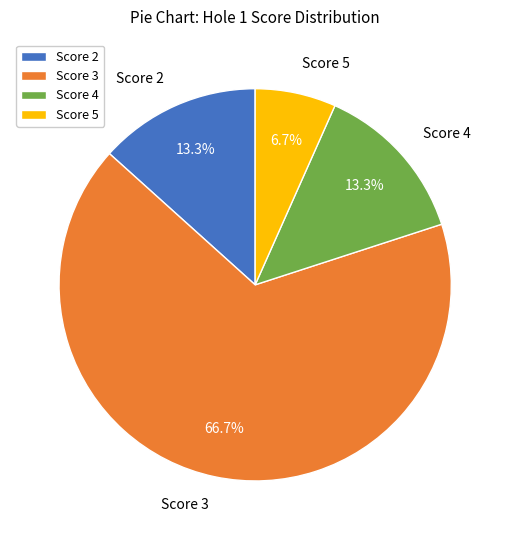

Combined, what portion of the pie is Score 3 and Score 2?

80.0%